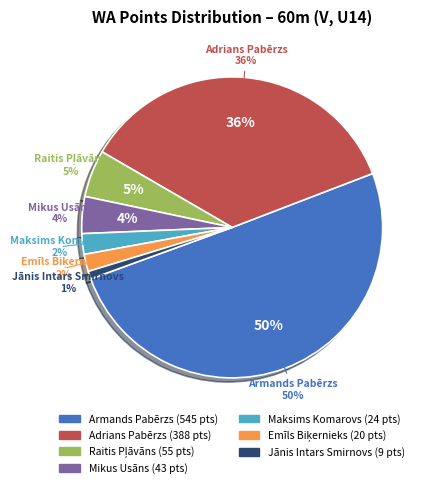

Does Armands Pabērzs represent more than half of the total?

Yes